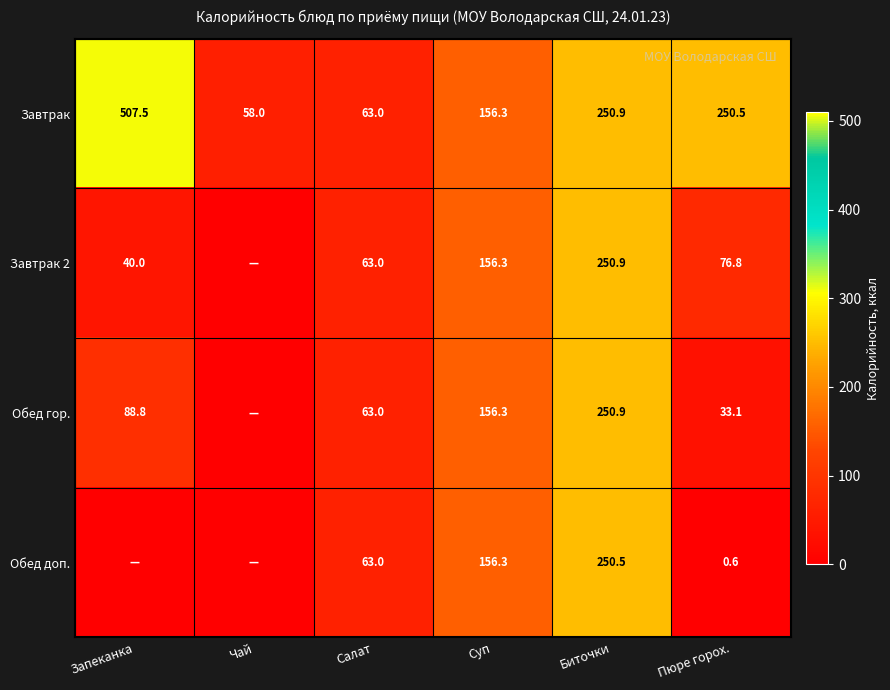

What is the sum of the Завтрак values at Пюре горох. and Запеканка?

758.0